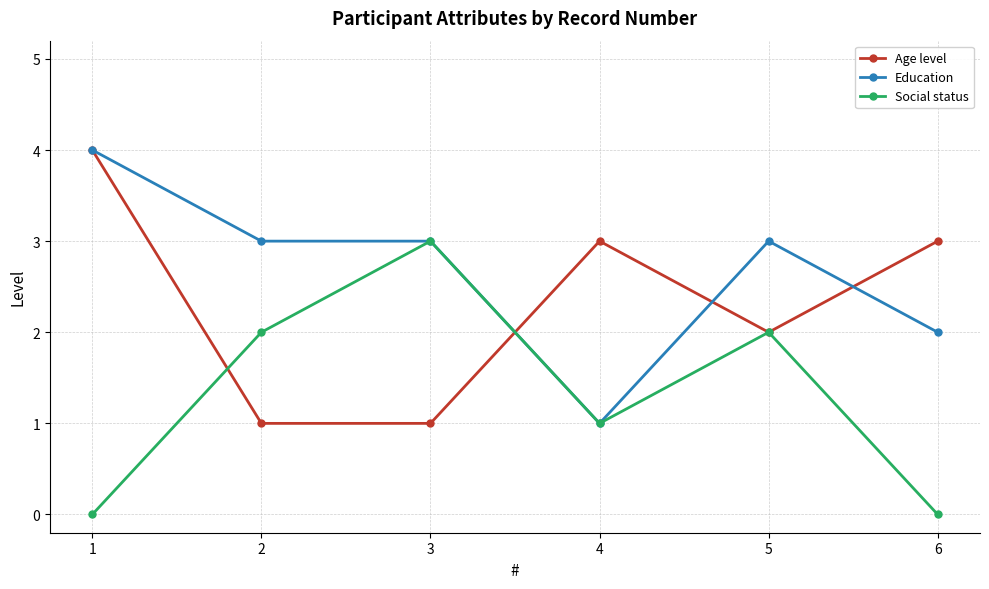

Which category has the highest value across all series?

1